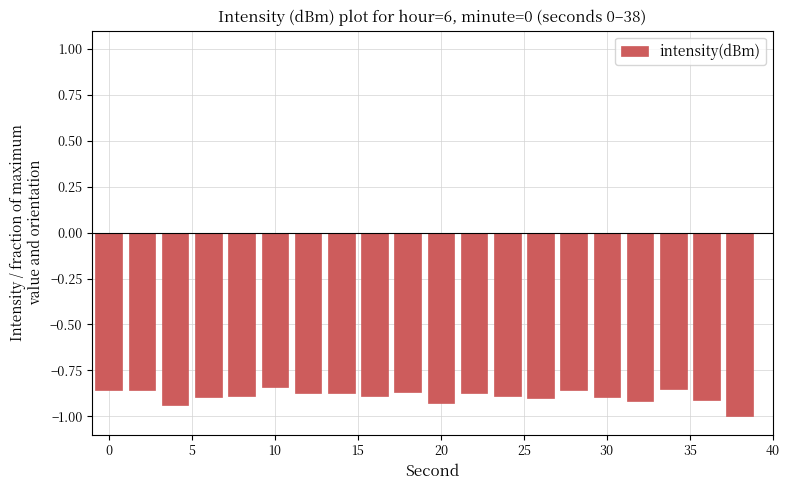

What is the smallest value displayed?

-1.0